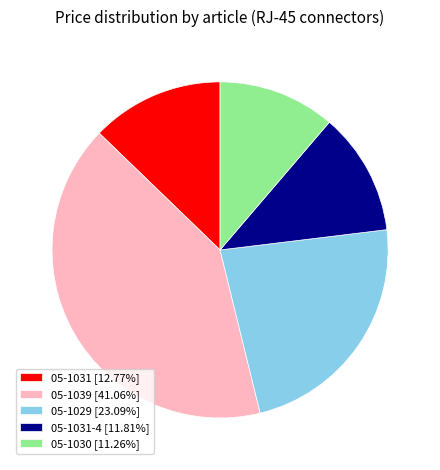

Is the sum of 05-1039 [41.06%] and 05-1030 [11.26%] greater than half?

Yes